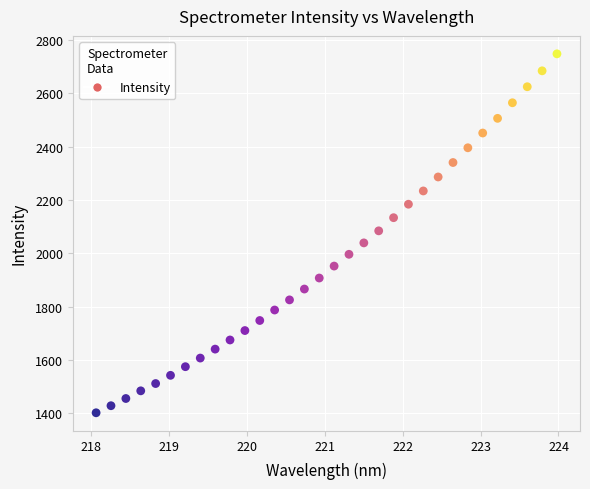

What is the range of X values (max minus min)?

5.9